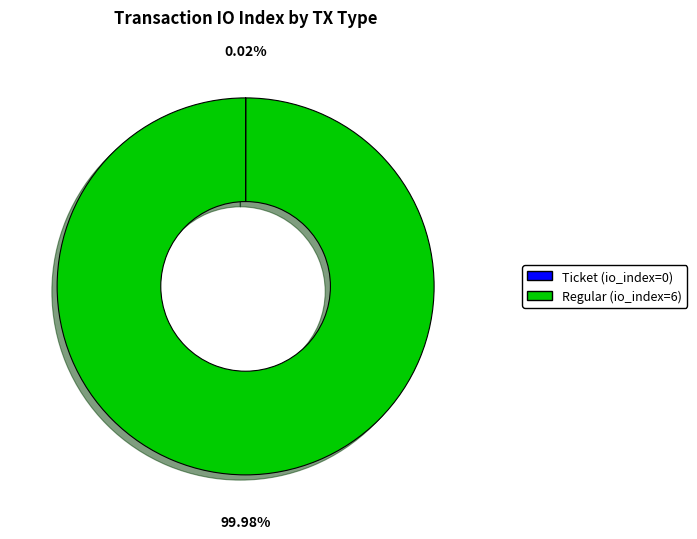

What is the largest slice in the pie chart?

Regular